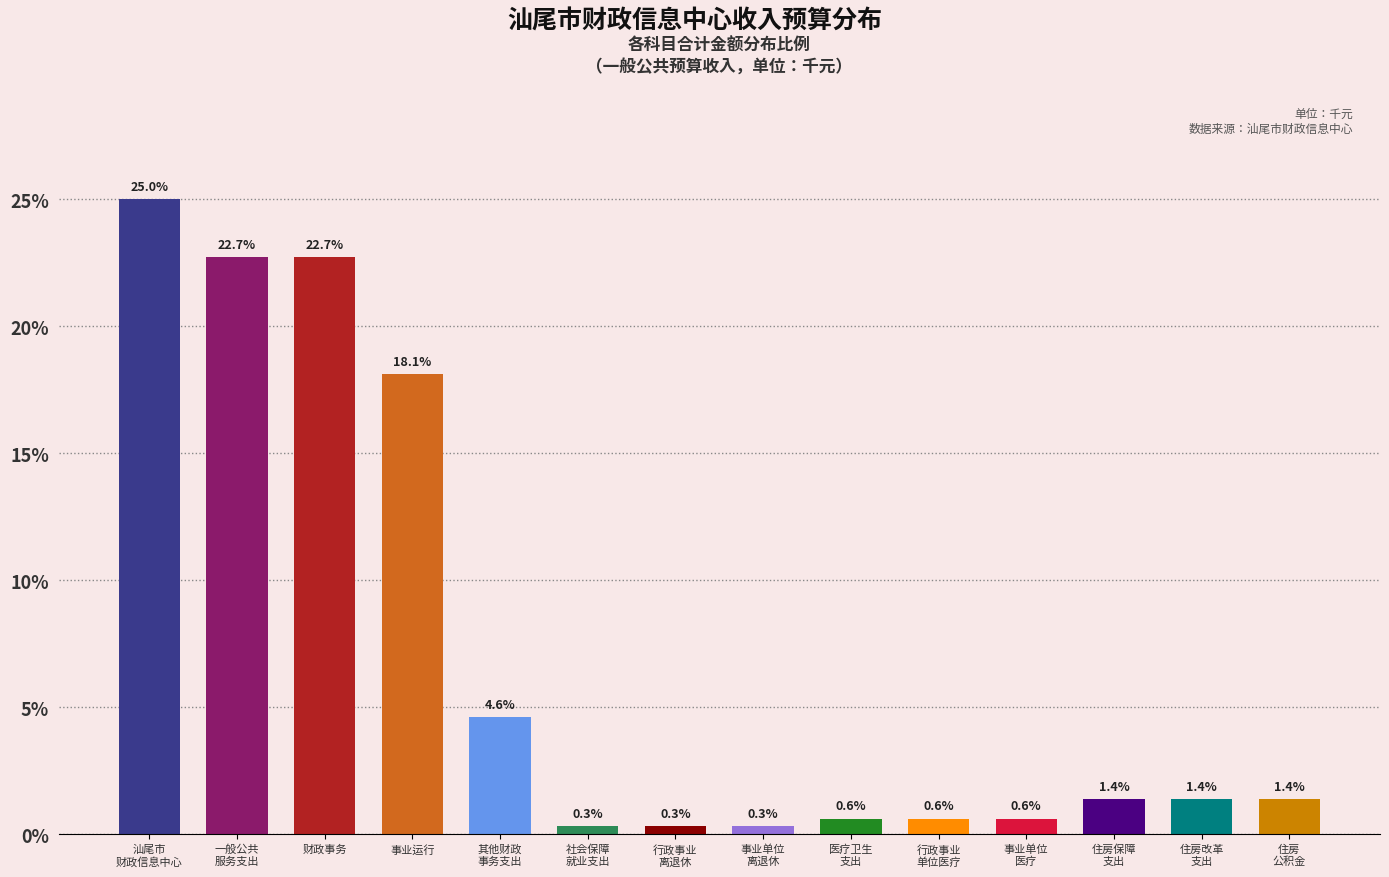

Are the bars horizontal?

No